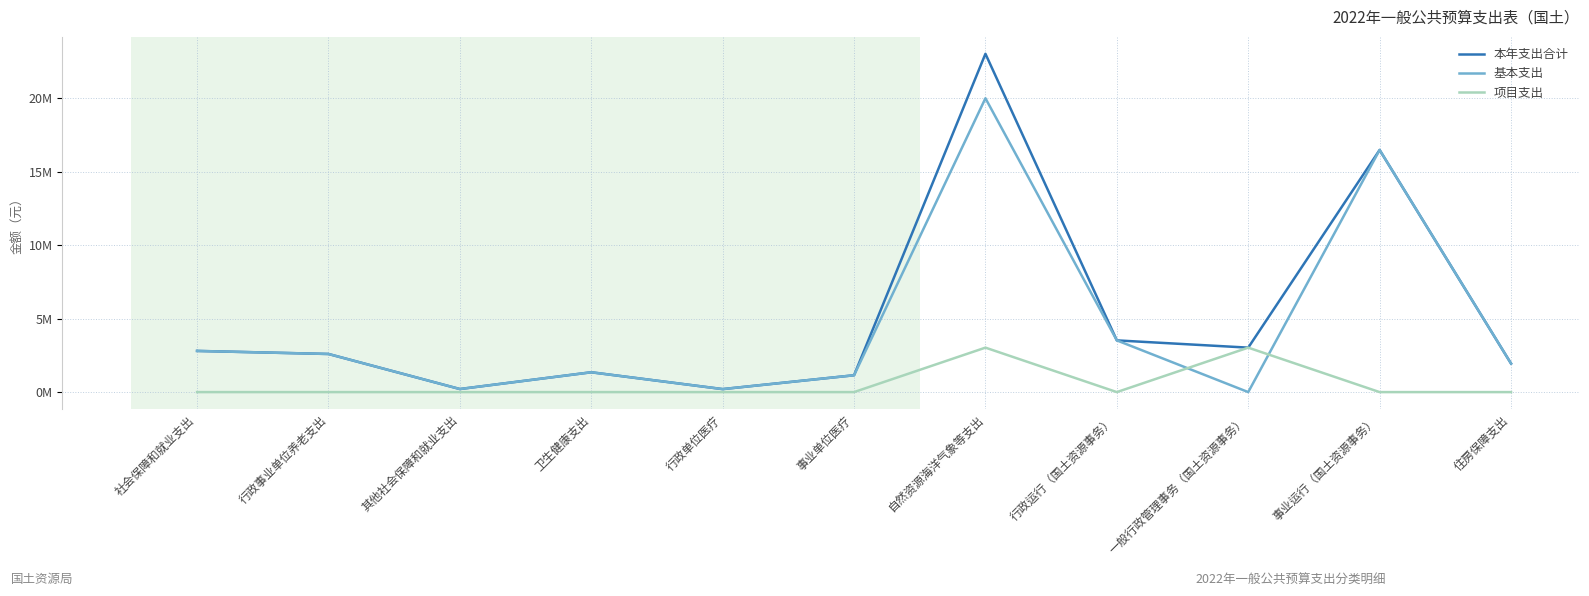

Does the chart display data point markers on the line(s)?

No